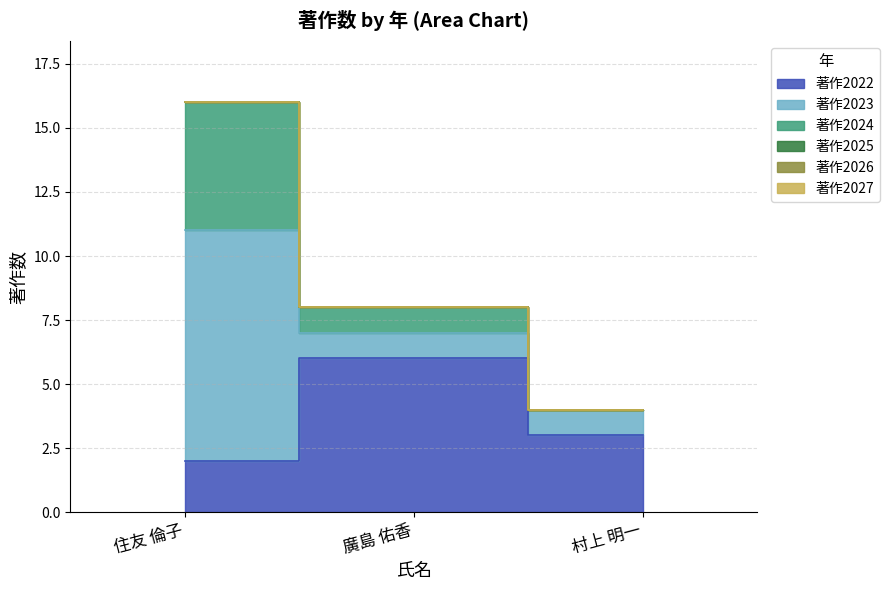

What are all the series names shown in the legend?

著作2022, 著作2023, 著作2024, 著作2025, 著作2026, 著作2027